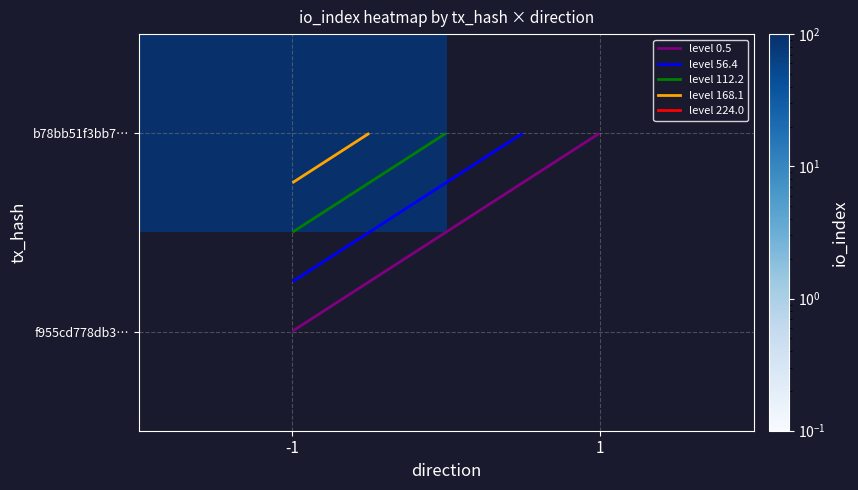

Is the value of f955cd778db30b4f59932d87f14bd2d18edfebb at -1 greater than the value of b78bb51f3bb7d64f4d93ca4c75d2b176dd3d238 at -1?

No